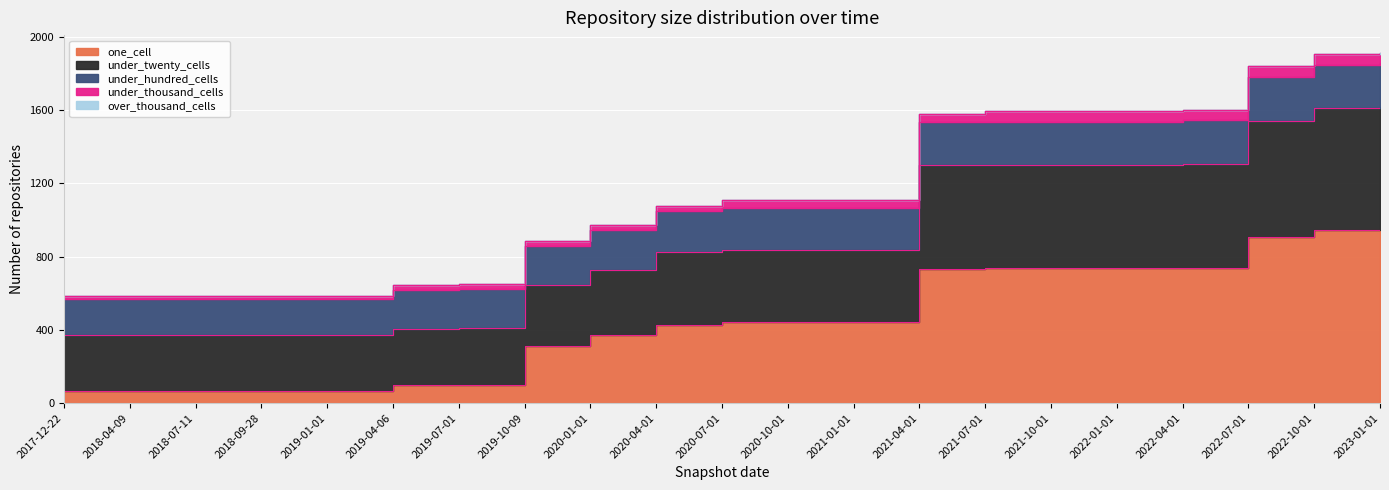

Reading left to right, list all the values displayed in this chart.

one_cell: 69	69	69	69	69	98	99	313	372	428	441	441	441	734	736	736	736	740	910	944	946
under_twenty_cells: 302	302	302	302	302	305	310	330	356	398	393	393	393	569	567	567	567	566	633	665	670
under_hundred_cells: 197	197	197	197	197	216	216	216	216	223	231	231	231	231	233	233	233	238	238	238	240
under_thousand_cells: 18	18	18	18	18	28	28	28	28	28	44	44	44	44	58	58	58	58	58	58	58
over_thousand_cells: 0	0	0	0	0	0	0	0	0	0	0	0	0	0	0	0	0	0	0	0	0